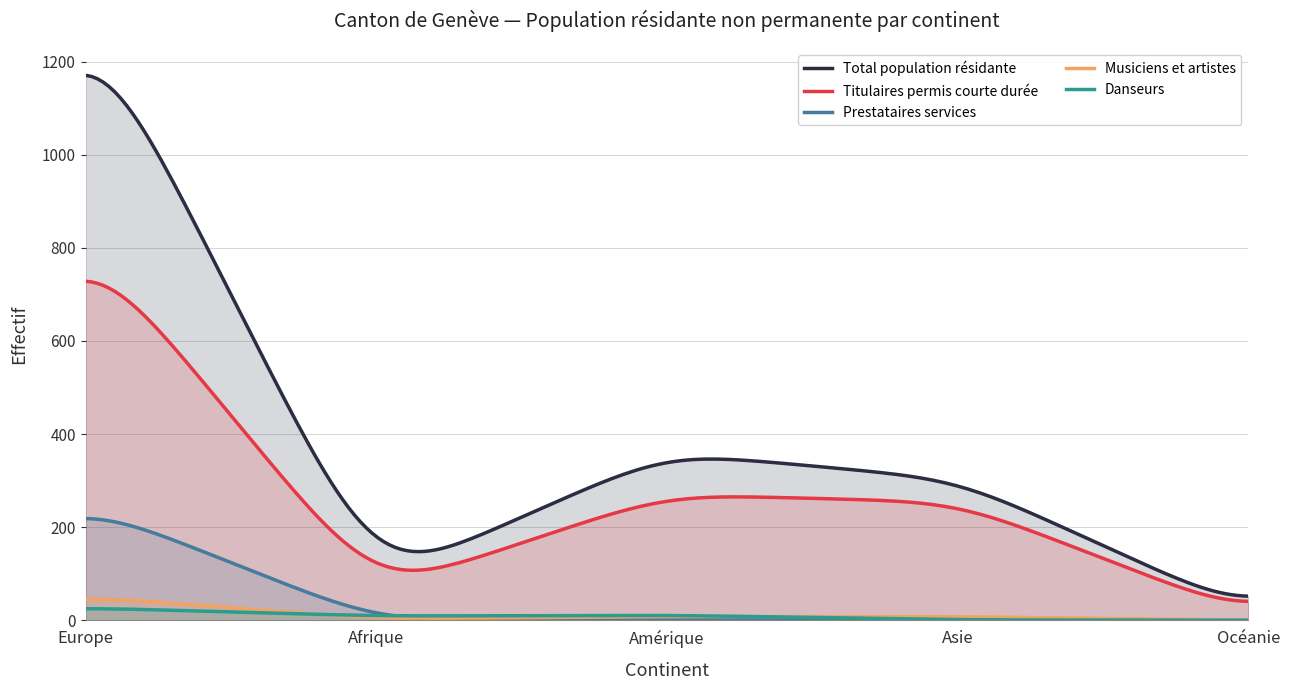

Where is the first local minimum for Titulaires permis courte durée?

Afrique